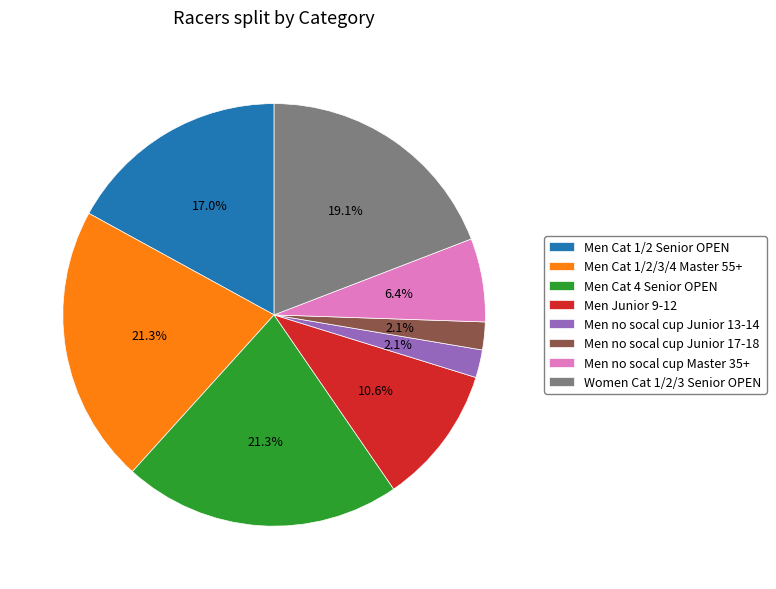

Is it true that Women Cat 1/2/3 Senior OPEN is 19% of the pie?

True